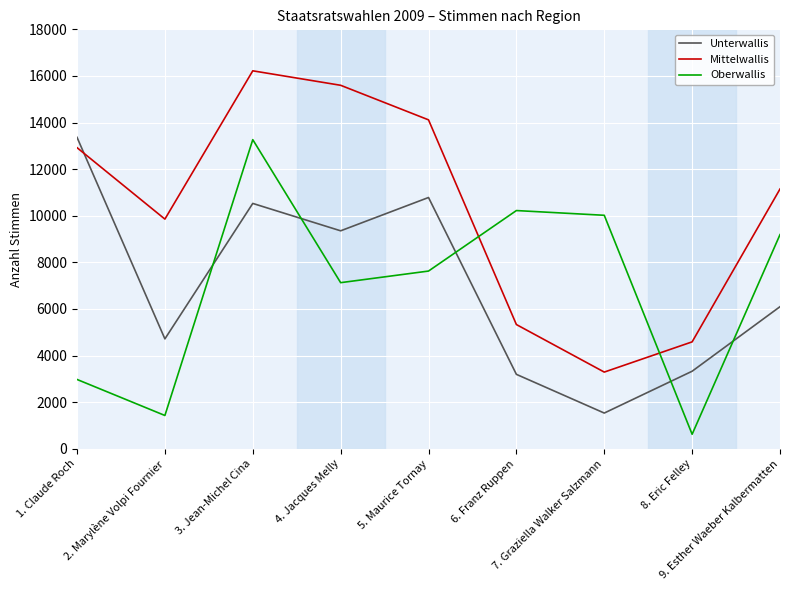

Read the Oberwallis value at 9. Esther Waeber Kalbermatten, to the nearest 10.

9190